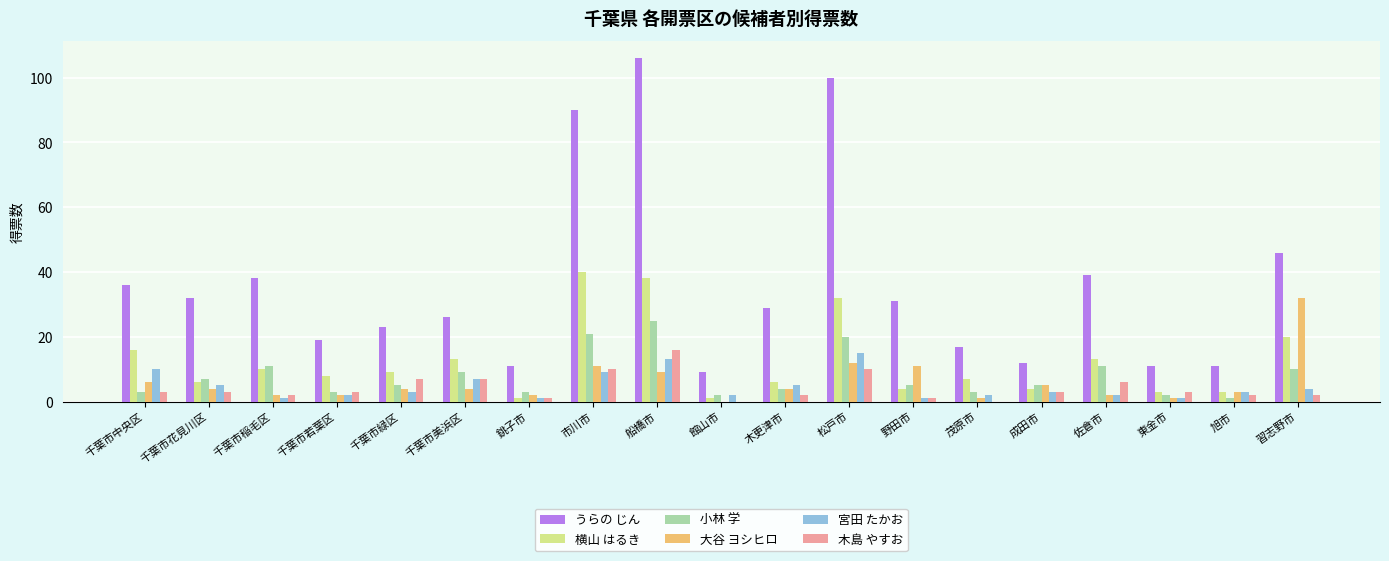

Count the number of data series in this chart.

6